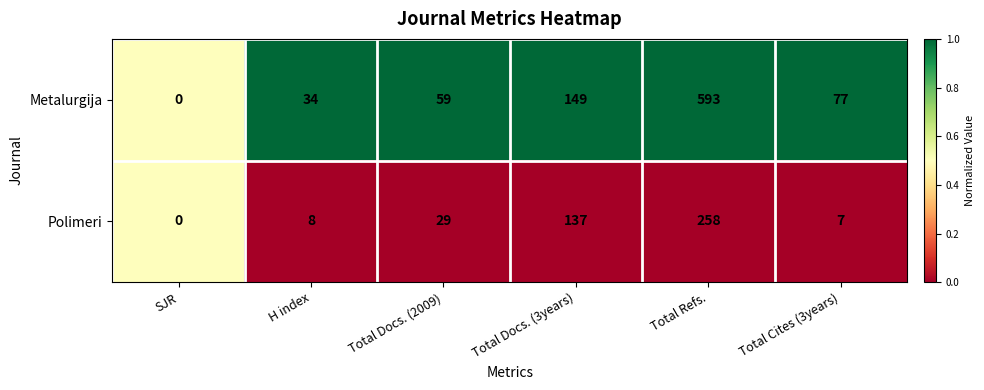

Rank the series at Total Docs. (3years) from highest to lowest value.

Metalurgija, Polimeri